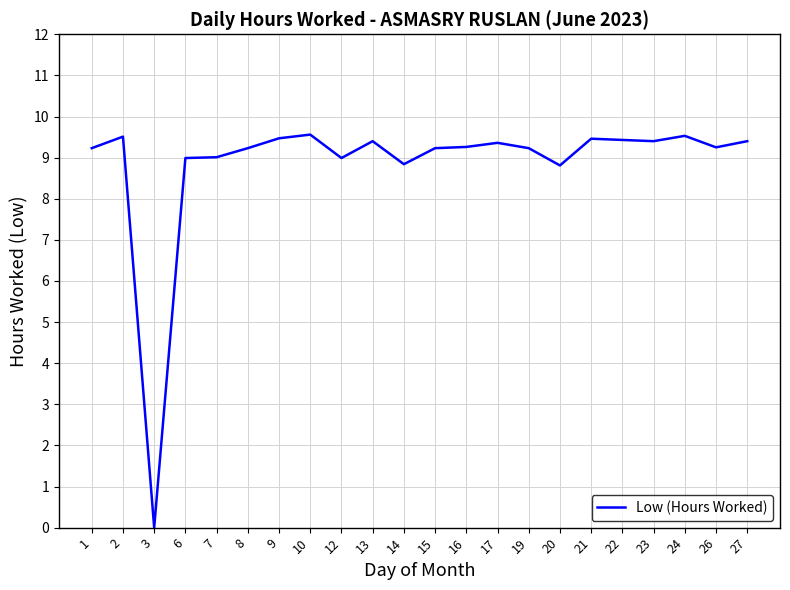

How many lines are shown in the chart?

1